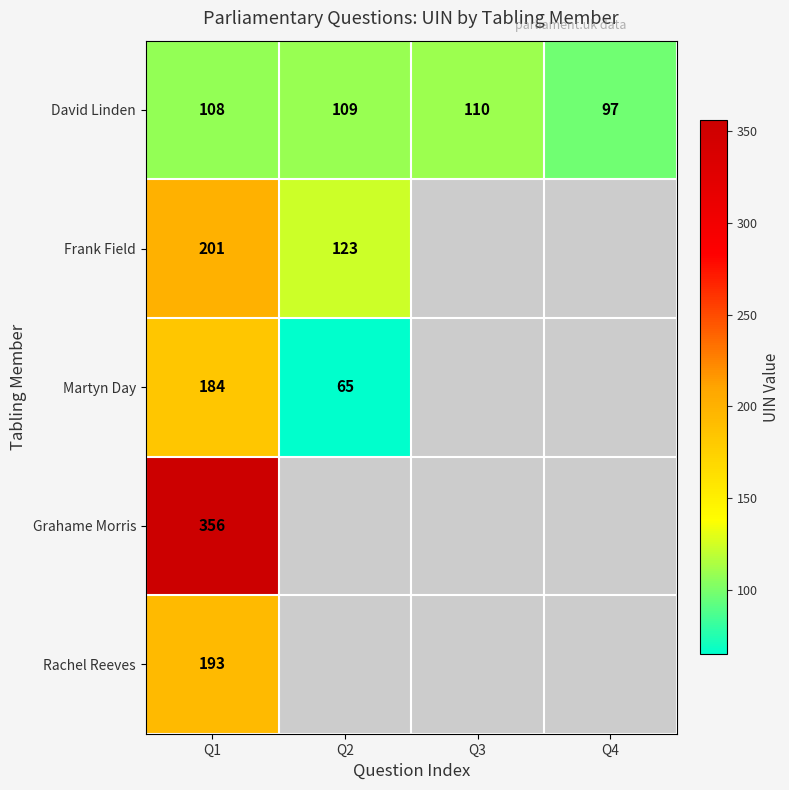

The Rachel Reeves series shows 61.3 at Q1. True or false?

False